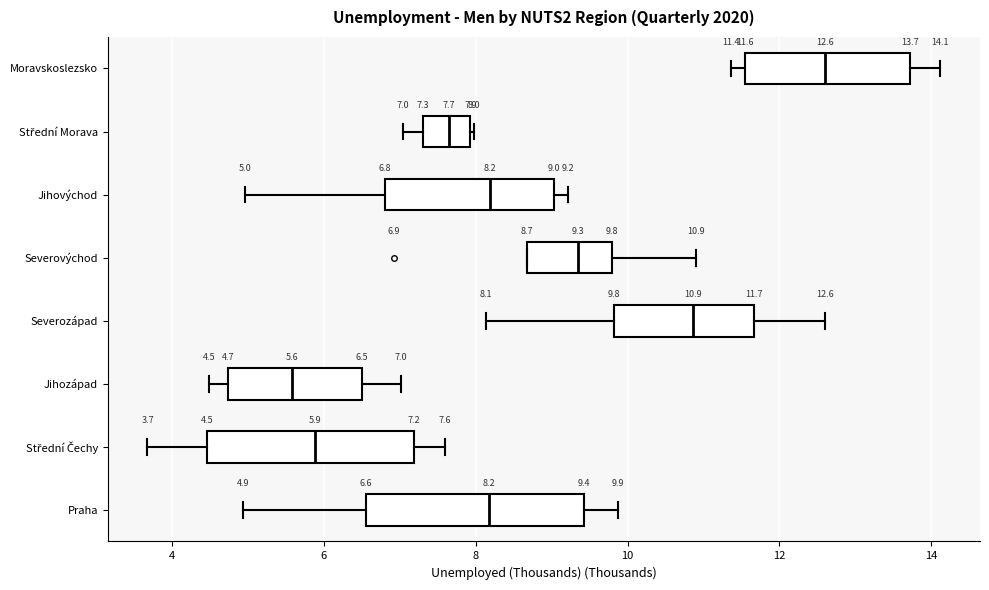

Which box has the furthest to the right median line?

Moravskoslezsko